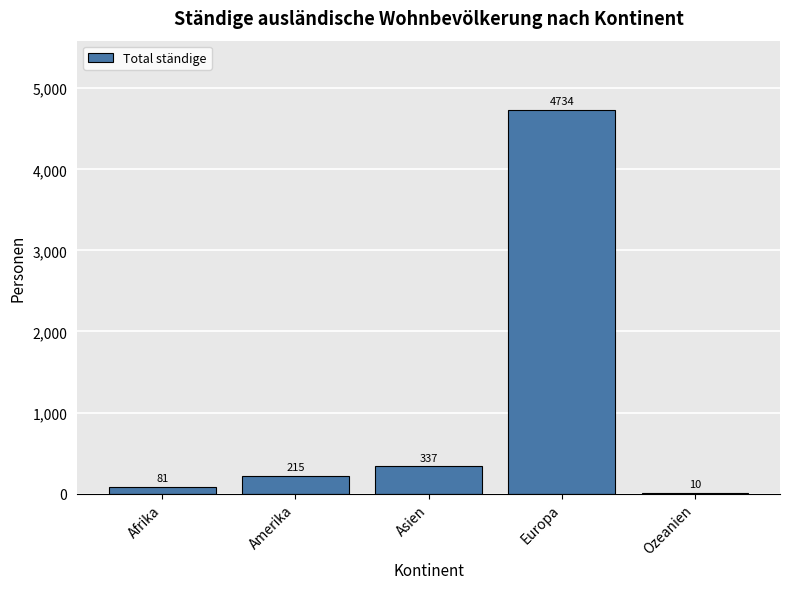

Is it true that the value at Ozeanien is 10?

True